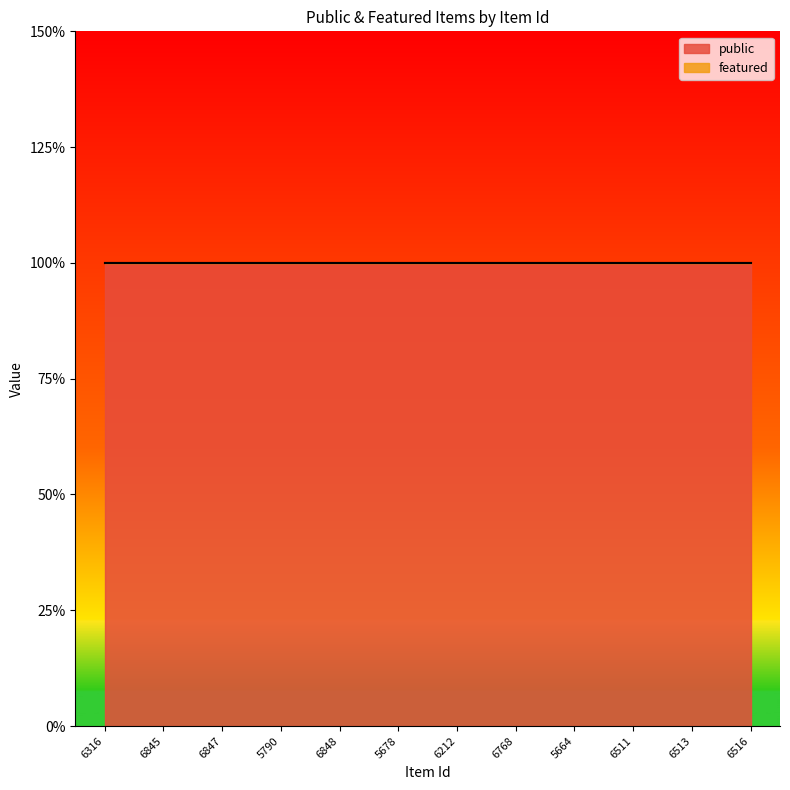

What is the spread (max minus min) of values at 6848?

1